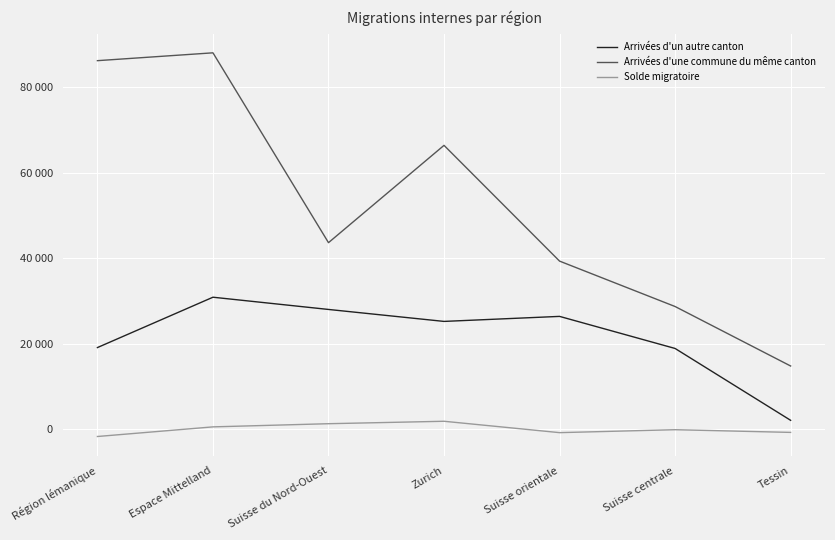

What is the difference between the maximum and minimum values in the Solde migratoire series?

3568